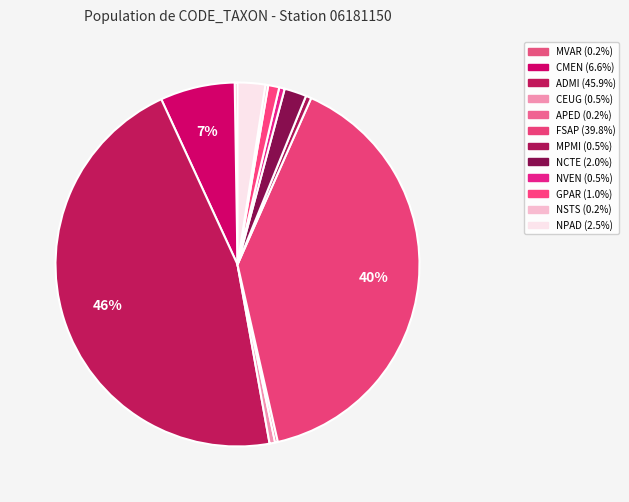

Is there a majority slice in this chart?

No